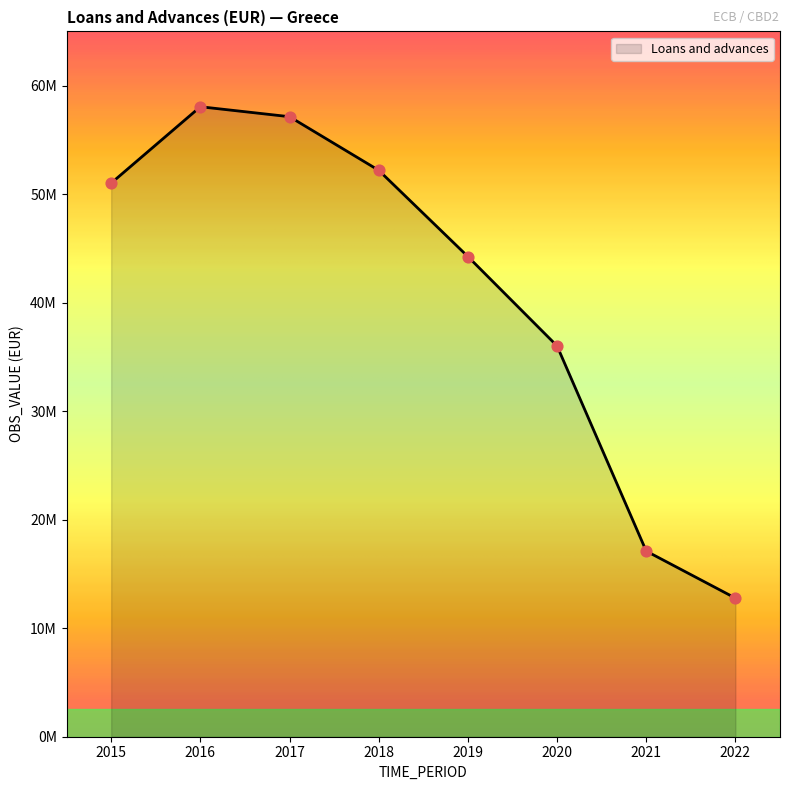

Between 2022 and 2015, which is larger?

2015